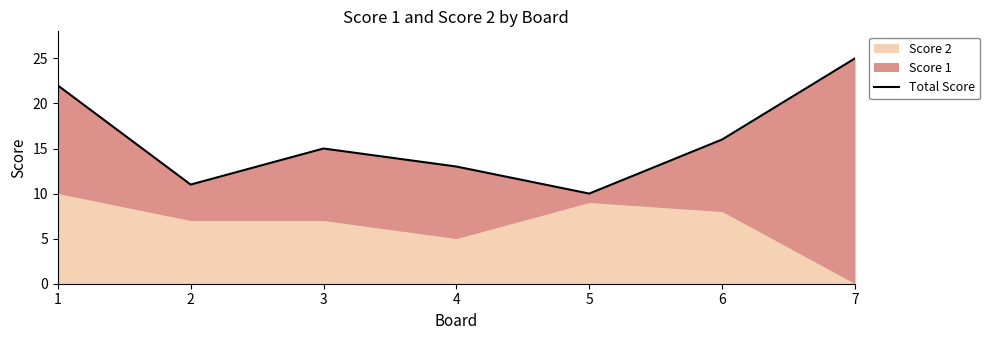

What is the difference between the values at 3 and 7?

10